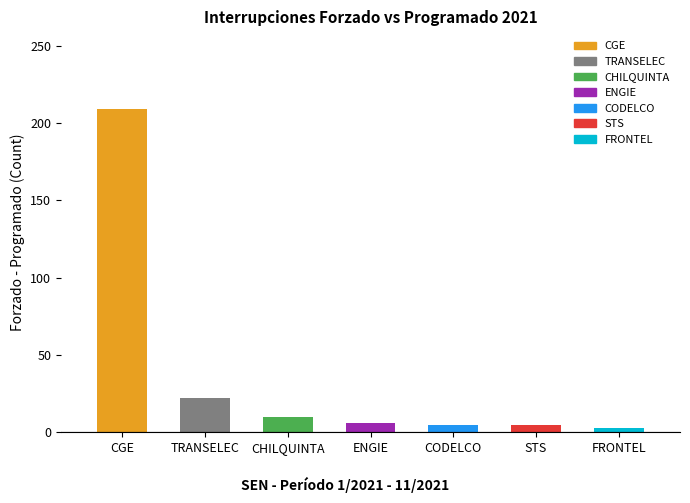

Count the number of categories in the chart.

7